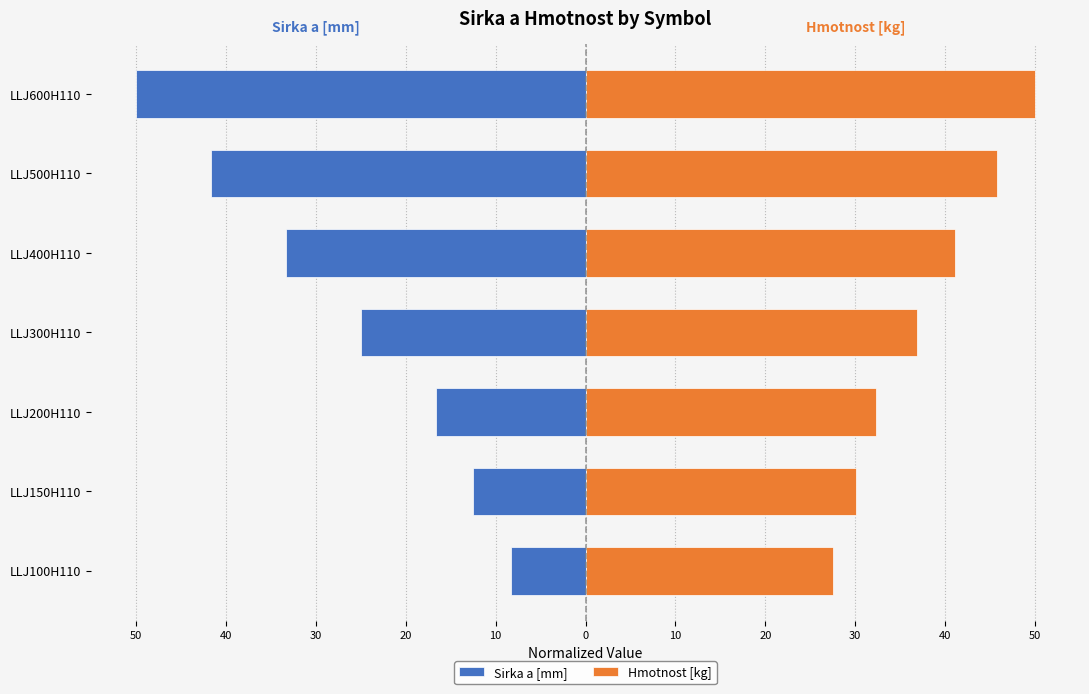

The Hmotnost [kg] series shows 28.2 at LLJ400H110. True or false?

False